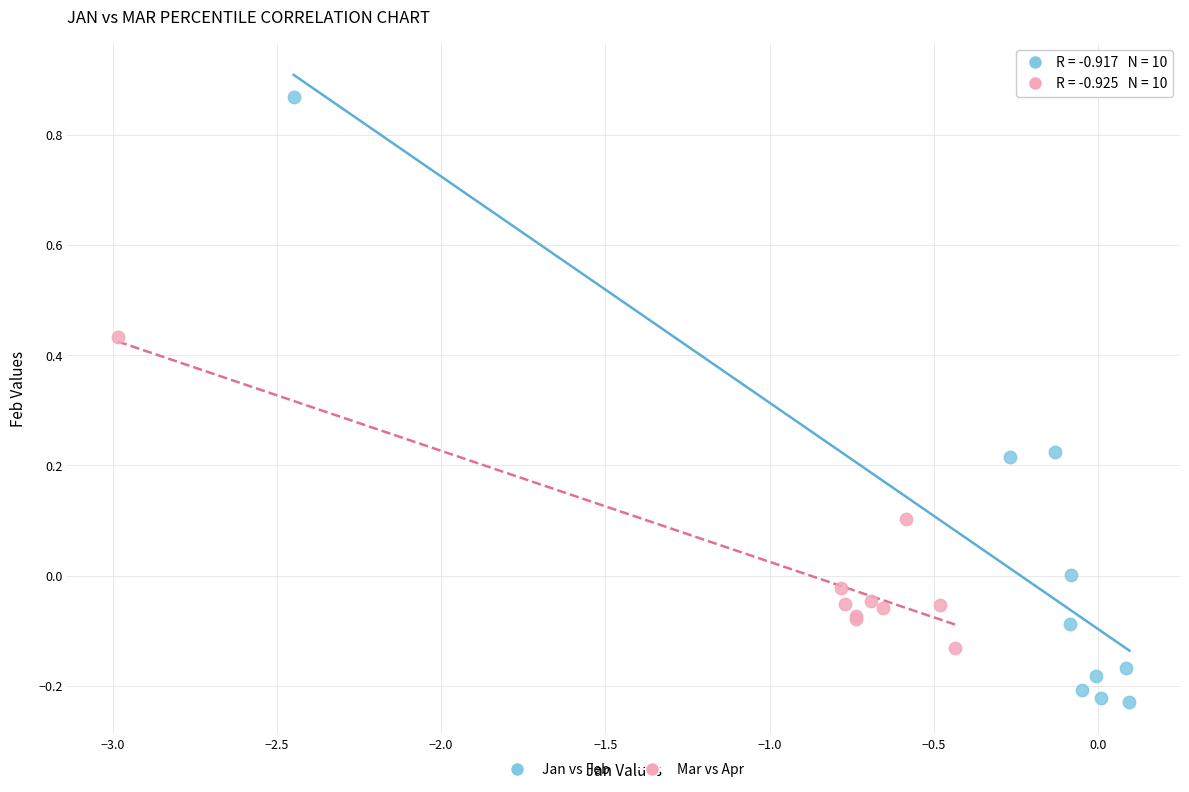

Which series contains the highest Y value?

Jan vs Feb